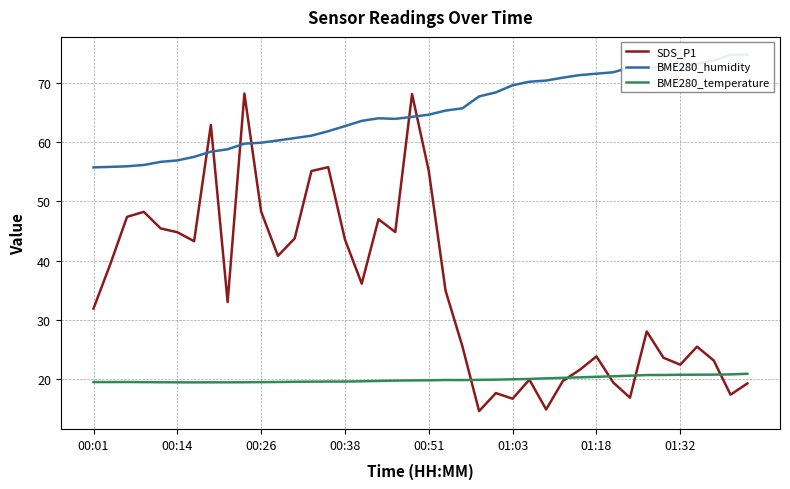

What is the difference between the highest and lowest values at 16?

44.0